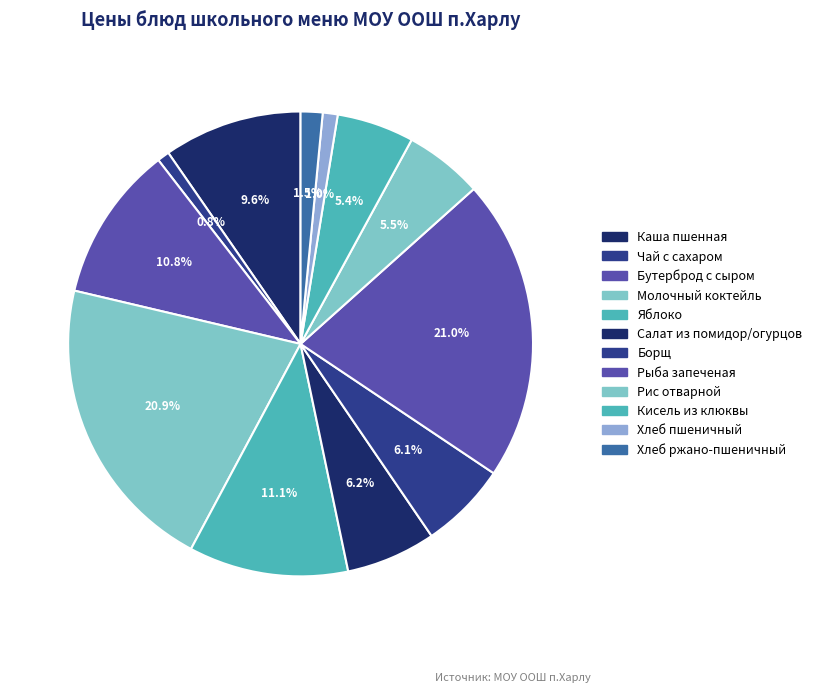

What is the ratio of the value at Каша пшенная to the value at Молочный коктейль?

0.5